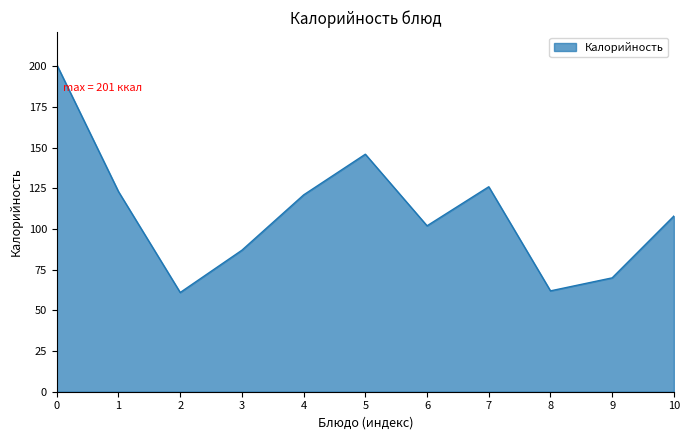

What is the smallest value displayed?

61